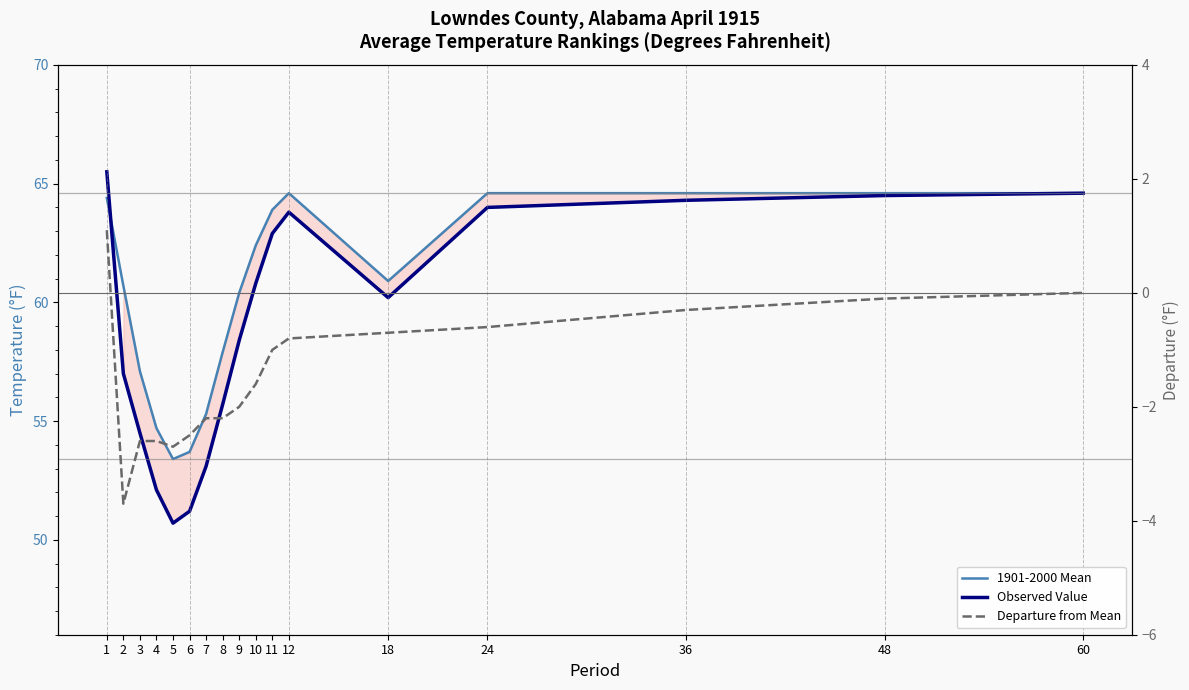

What are all the series names shown in the legend?

1901-2000 Mean, Observed Value, Departure from Mean